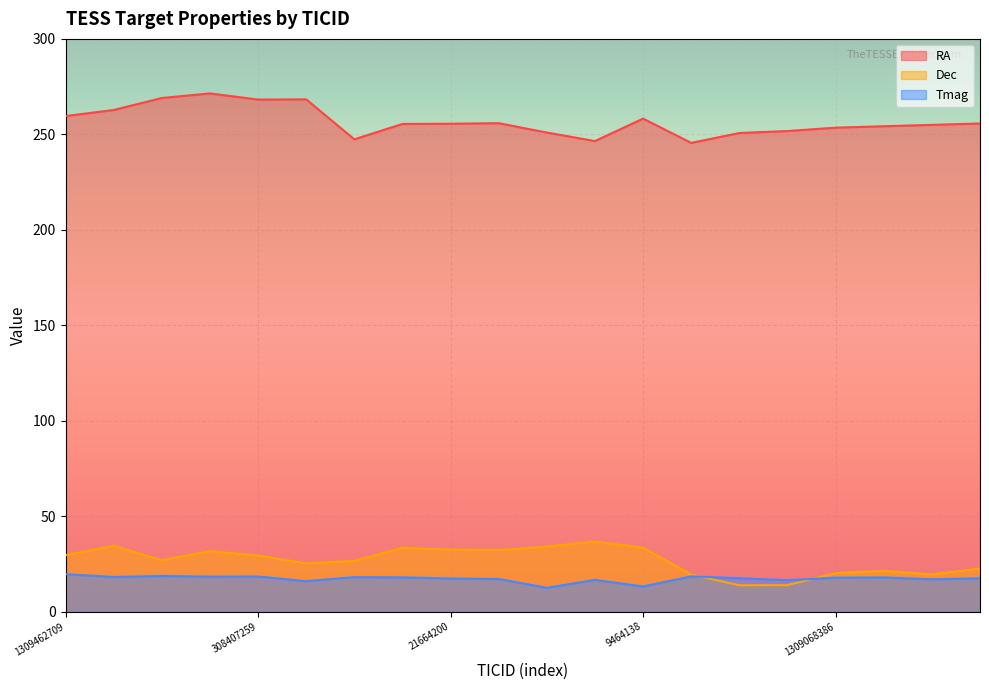

Which series changed the most between 1308255898 and 1308265536?

Tmag